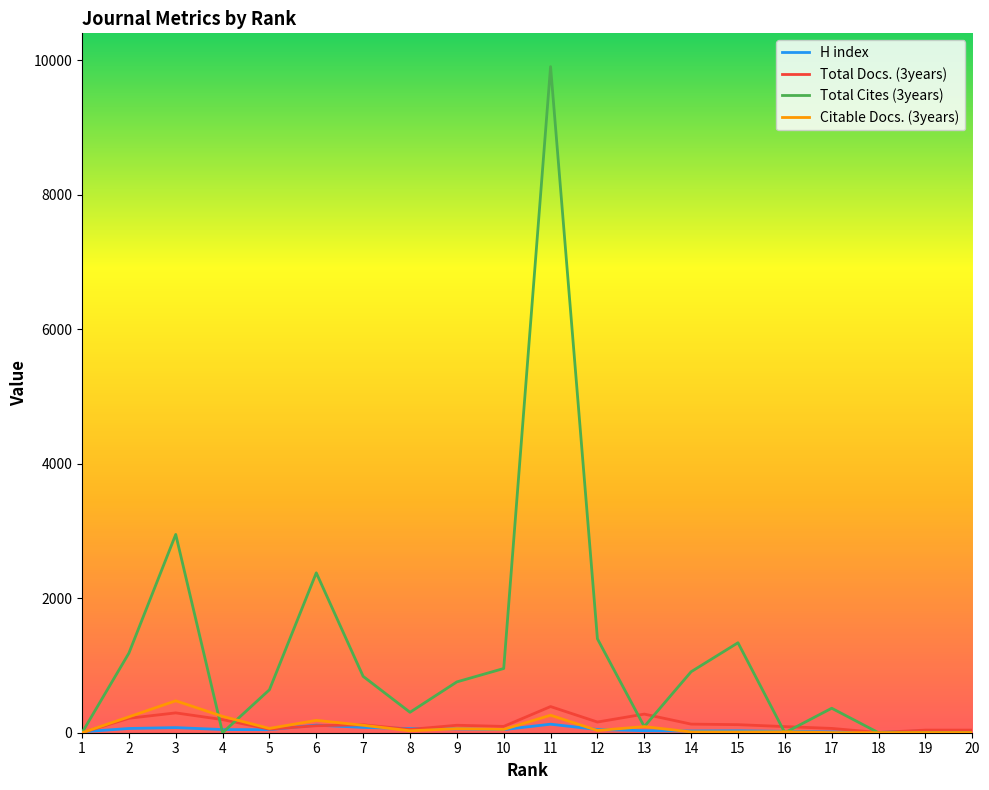

Between 4 and 9, which series saw the biggest shift?

Total Cites (3years)